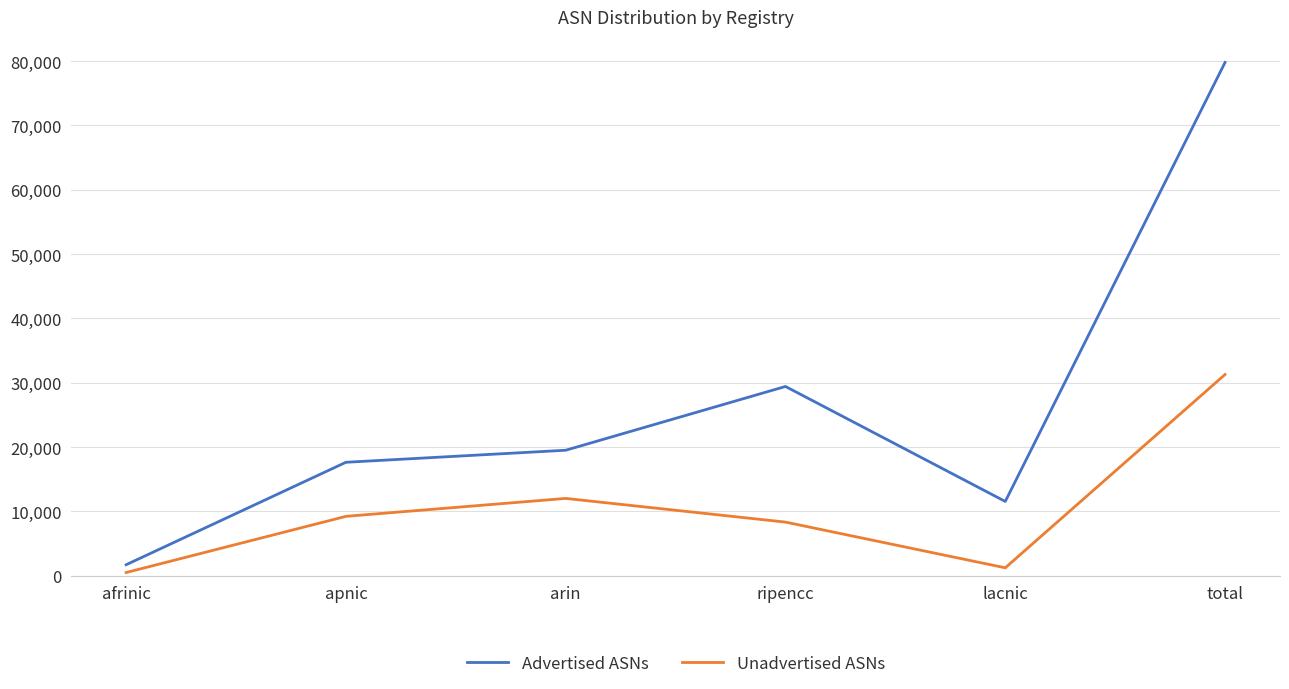

Which category has the lowest value in the Advertised ASNs series?

afrinic